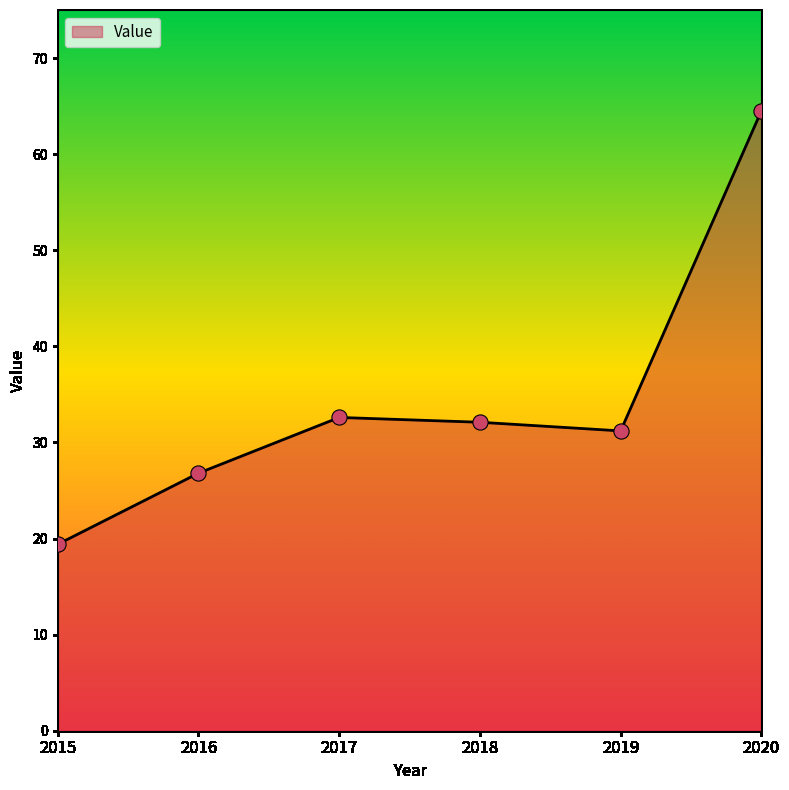

What is the change in value from 2016 to 2017?

+5.8